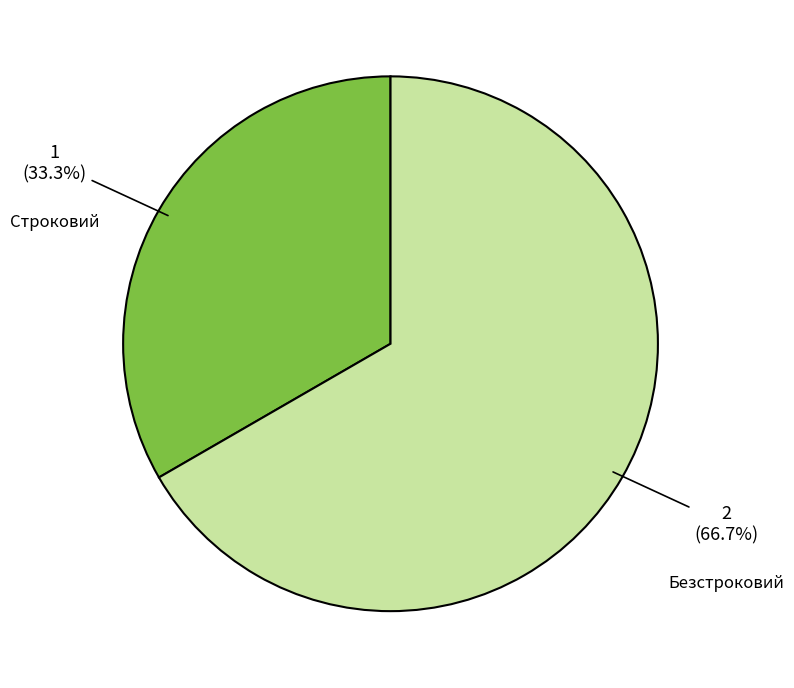

What percentage is the Строковий slice, to the nearest percent?

33%